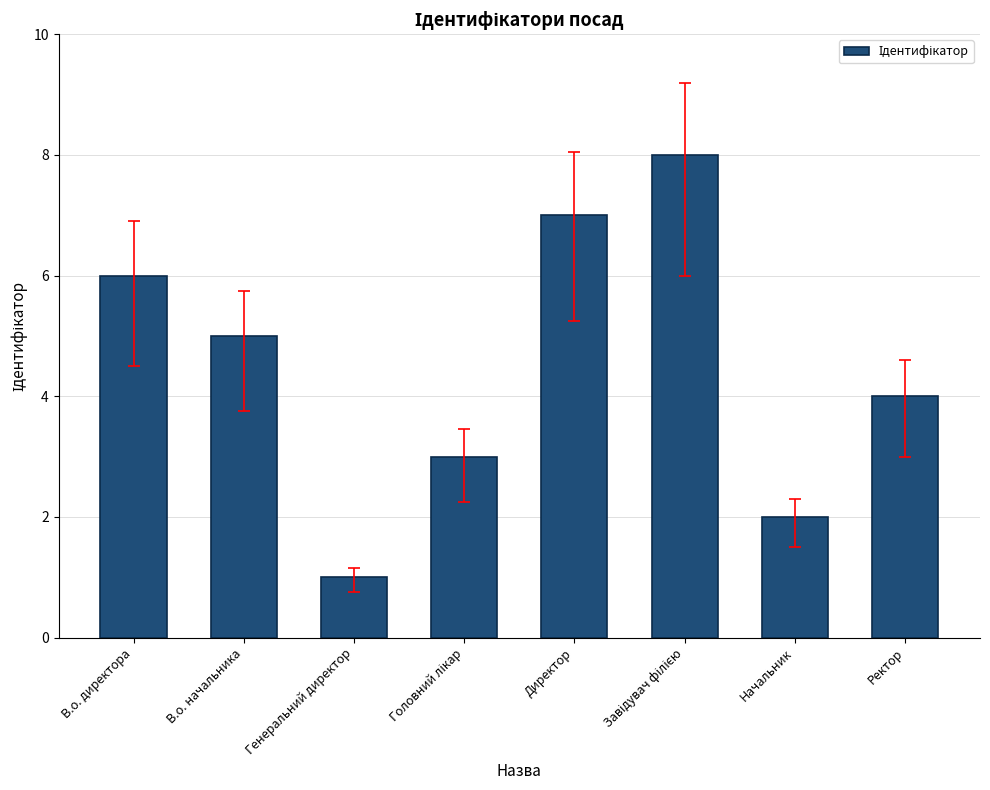

Where is the data nearest to the value 4?

Ректор